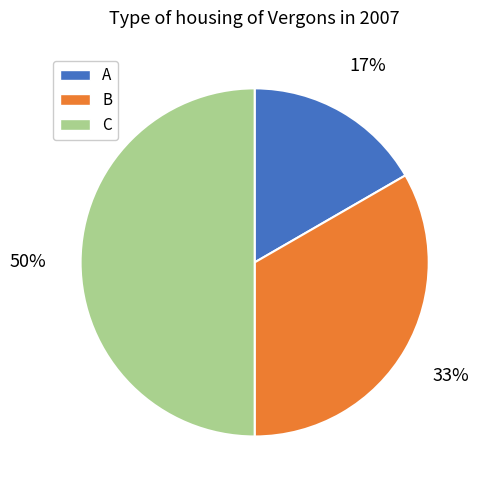

Between A and B, which is larger?

B